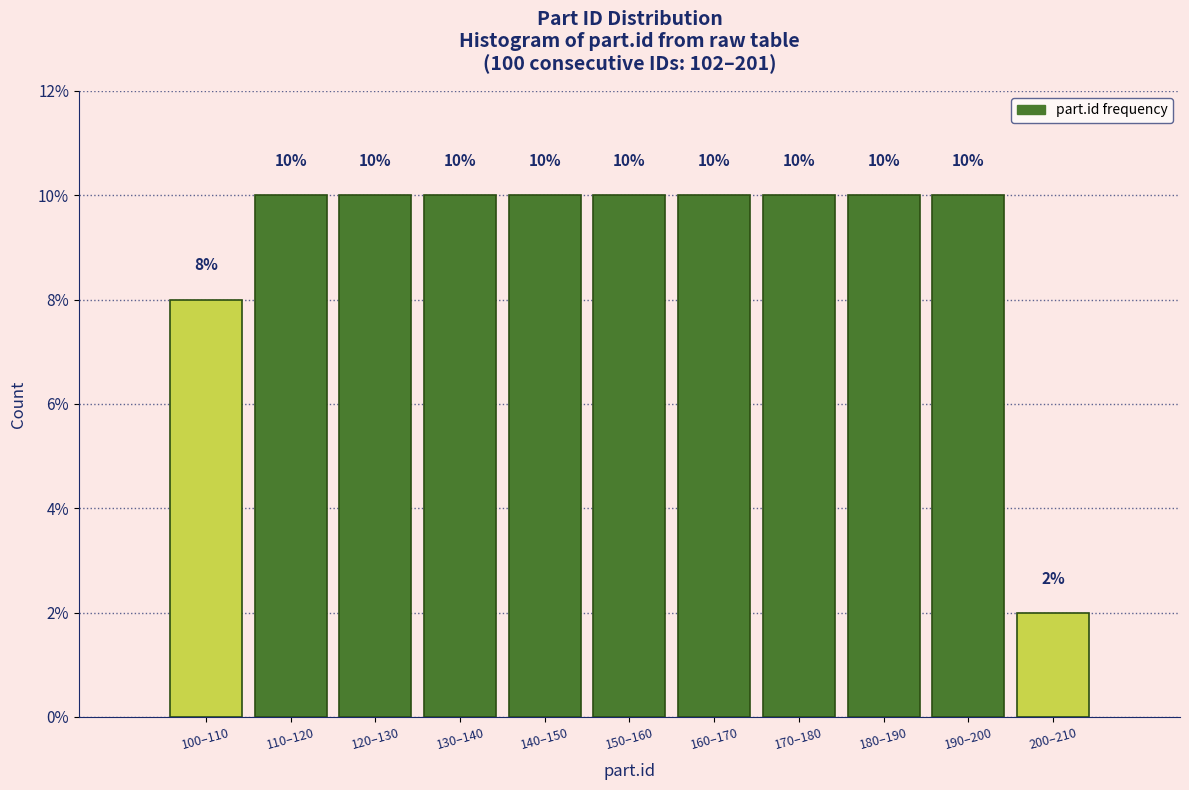

Reading left to right, list all the values displayed in this chart.

8	10	10	10	10	10	10	10	10	10	2